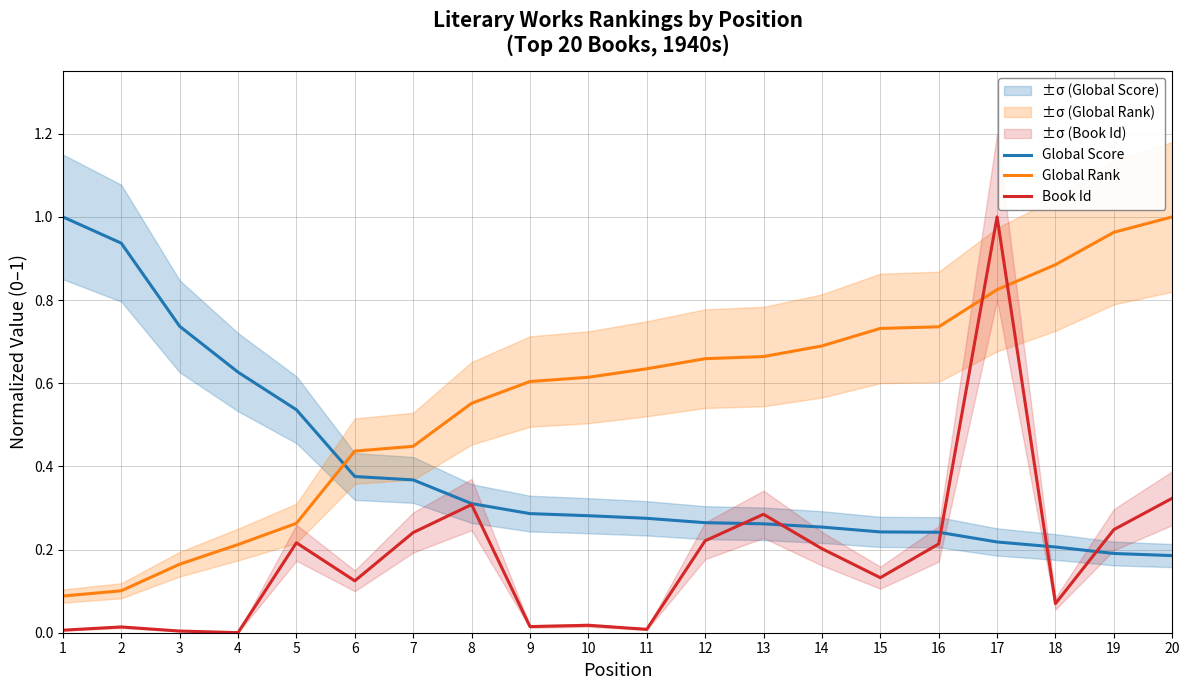

Reading left to right, list all the values displayed in this chart.

Global Score: 1=1.0	2=0.9	3=0.7	4=0.6	5=0.5	6=0.4	7=0.4	8=0.3	9=0.3	10=0.3	11=0.3	12=0.3	13=0.3	14=0.3	15=0.2	16=0.2	17=0.2	18=0.2	19=0.2	20=0.2
Global Rank: 1=0.1	2=0.1	3=0.2	4=0.2	5=0.3	6=0.4	7=0.4	8=0.6	9=0.6	10=0.6	11=0.6	12=0.7	13=0.7	14=0.7	15=0.7	16=0.7	17=0.8	18=0.9	19=1.0	20=1.0
Book Id: 1=0.0	2=0.0	3=0.0	4=0.0	5=0.2	6=0.1	7=0.2	8=0.3	9=0.0	10=0.0	11=0.0	12=0.2	13=0.3	14=0.2	15=0.1	16=0.2	17=1.0	18=0.1	19=0.2	20=0.3